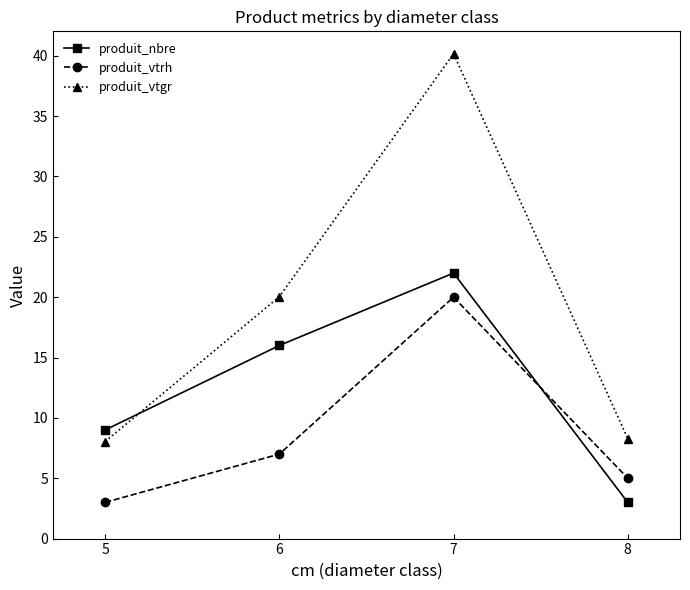

At which category does the chart reach its peak across all series?

7